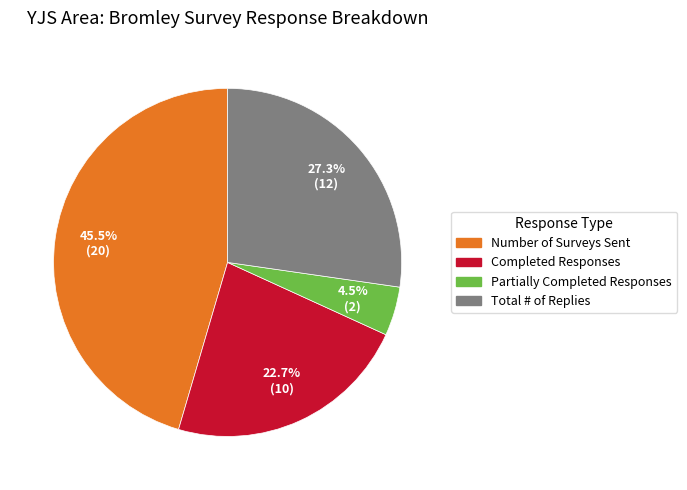

What is the largest slice in the pie chart?

Number of Surveys Sent